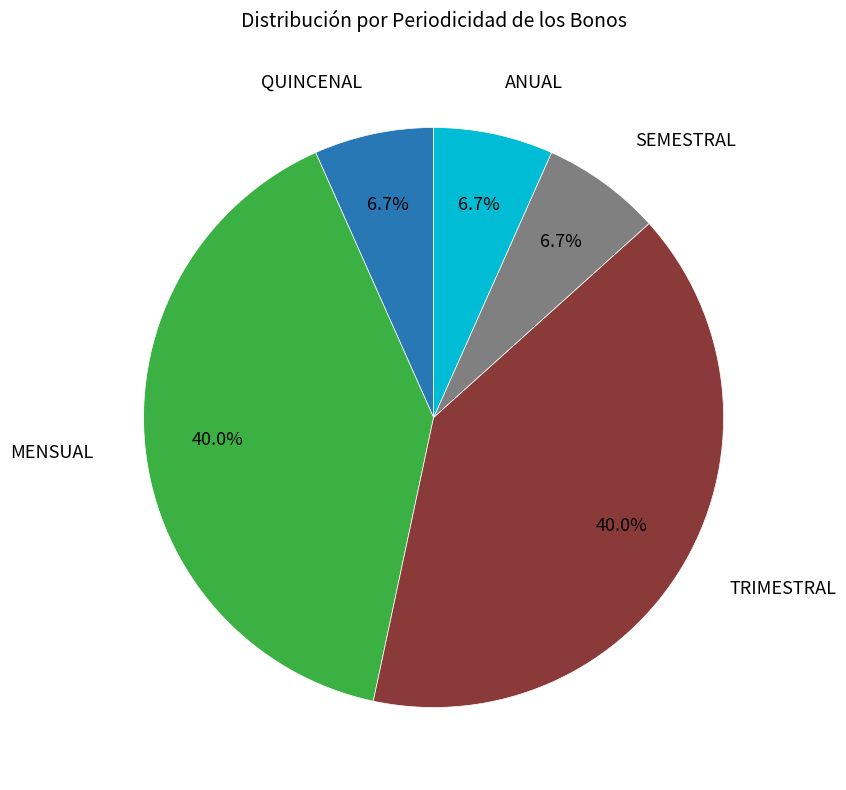

Is there a majority slice in this chart?

No